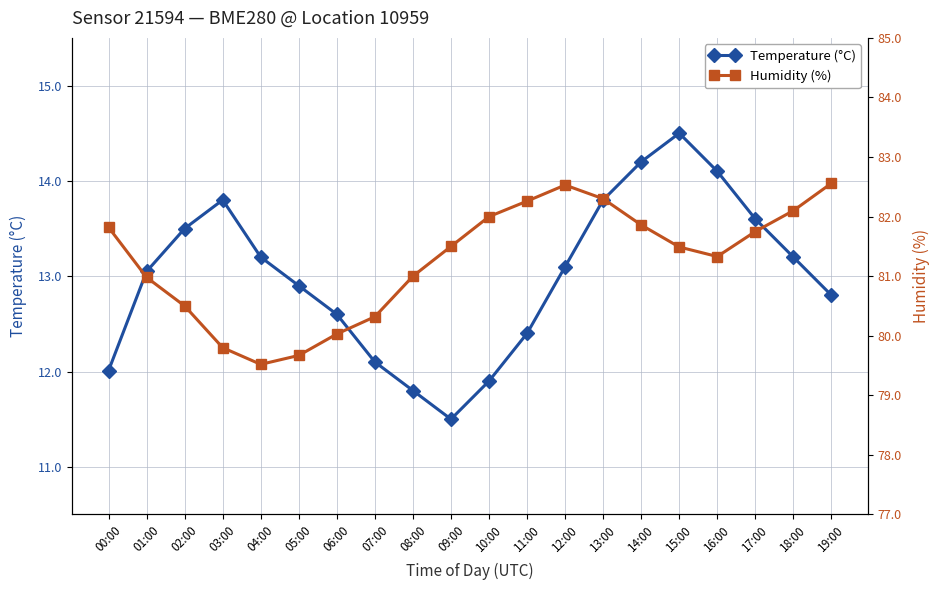

True or false: Temperature (°C) has more than 2 interior local peaks.

False